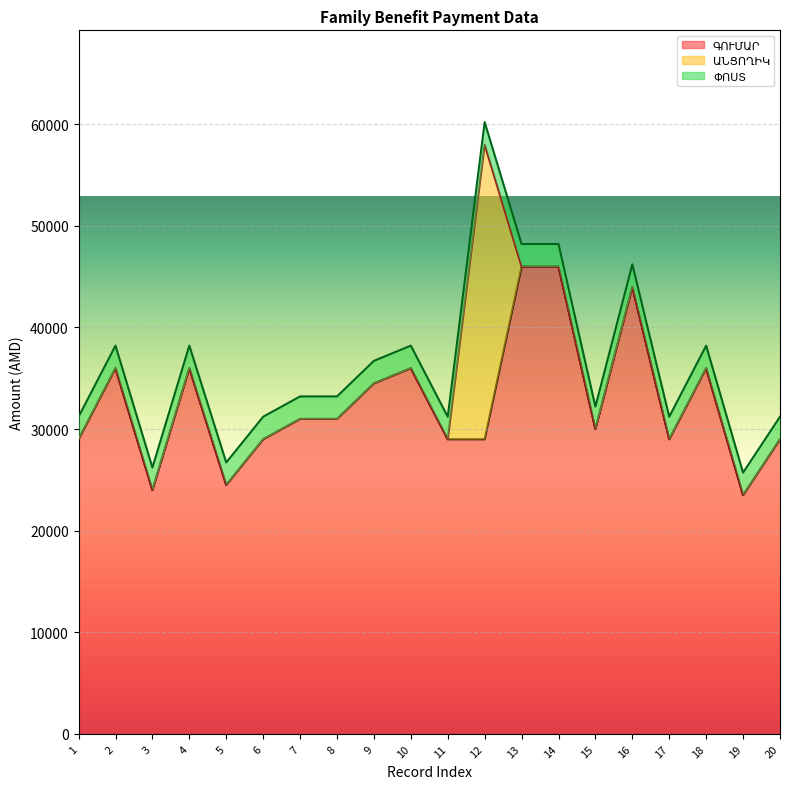

At which label does ԳՈՒՄԱՐ first exceed 31000?

2